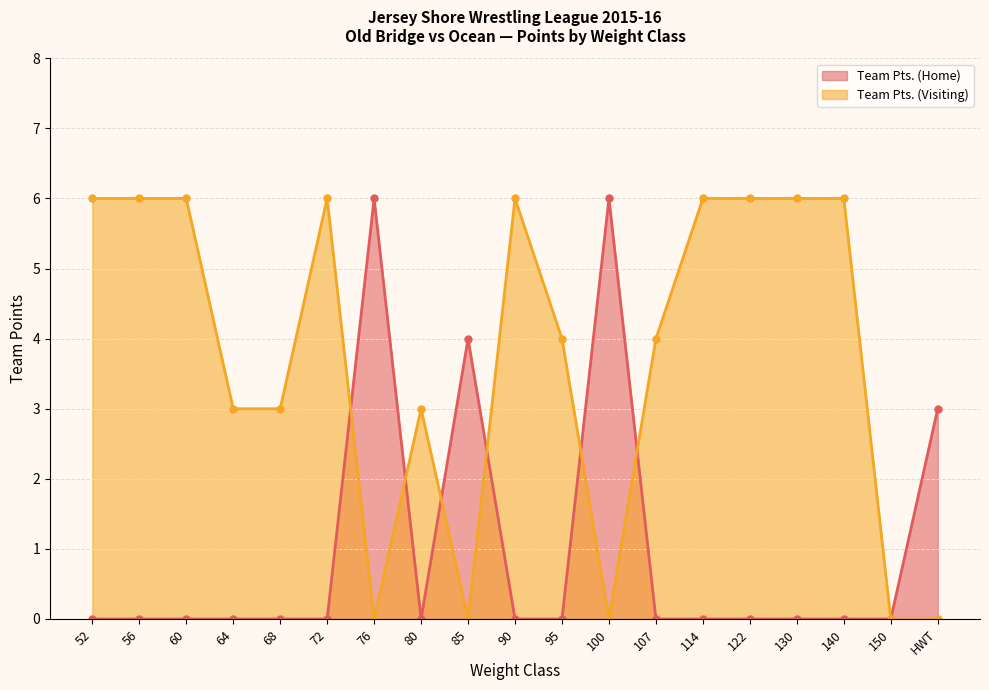

How many categories are shown in the chart?

19